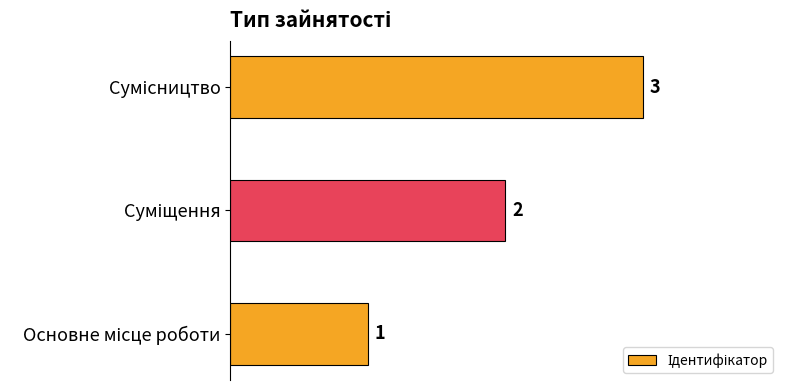

What is the sum of all values?

6